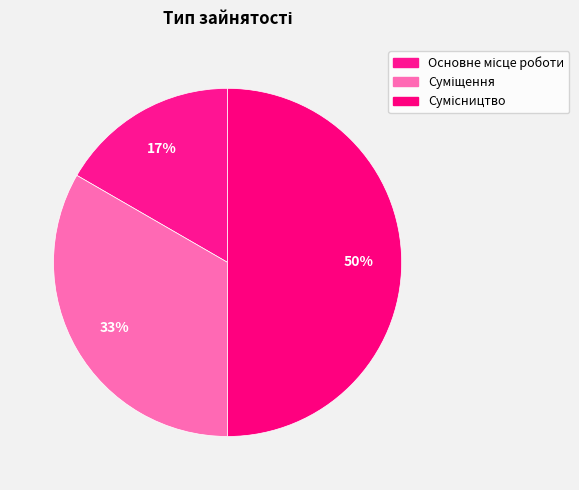

How many segments does this pie chart have?

3